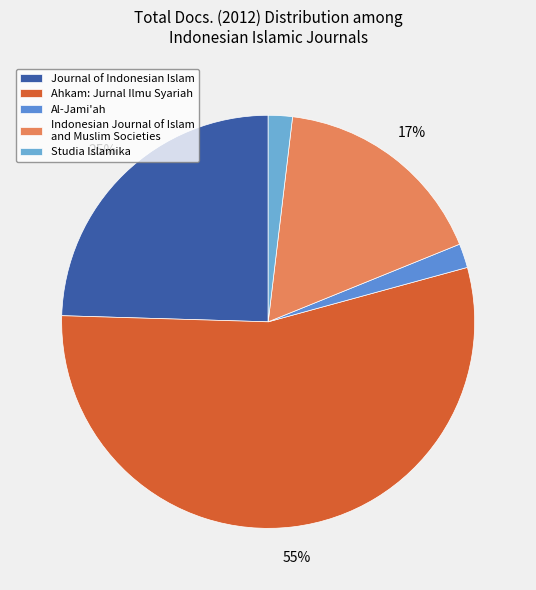

Count the number of slices in the pie.

5